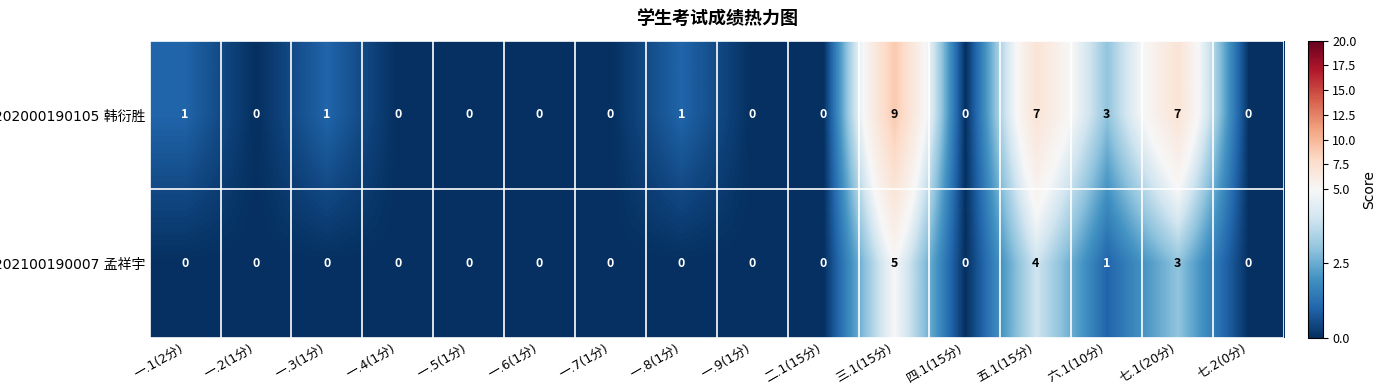

How many categories are shown in the chart?

16